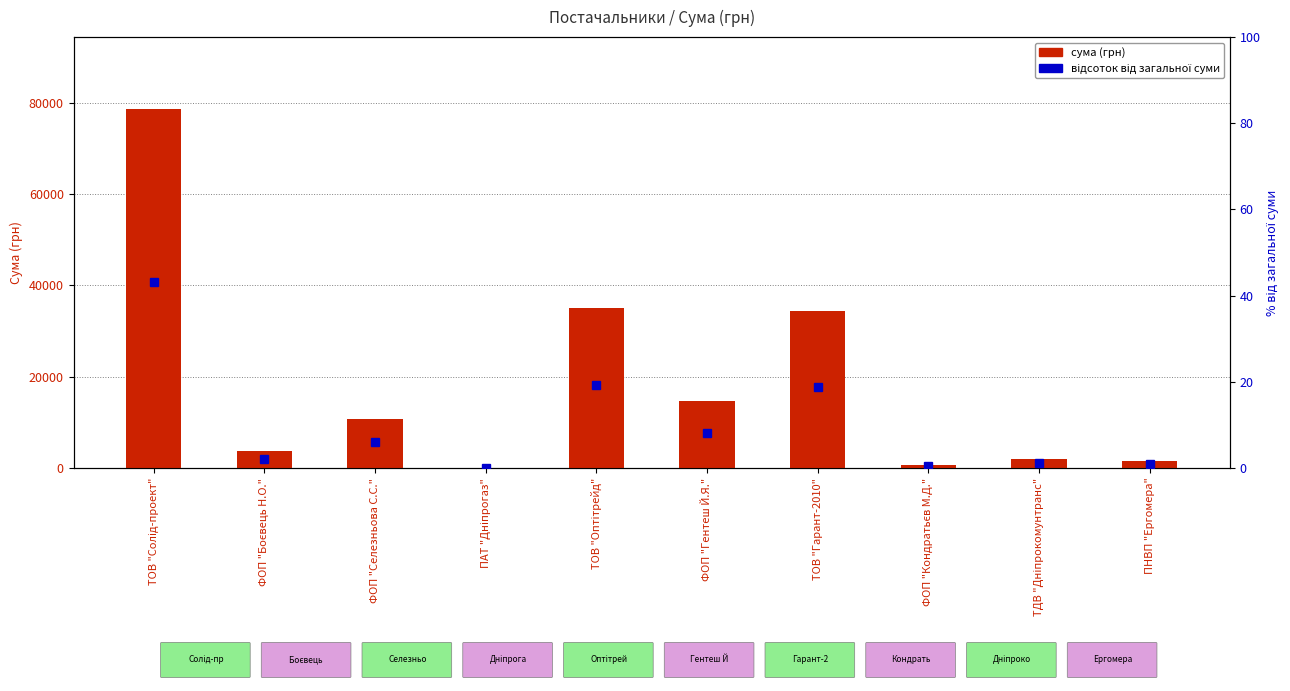

Which series has the widest spread of values?

сума (грн)